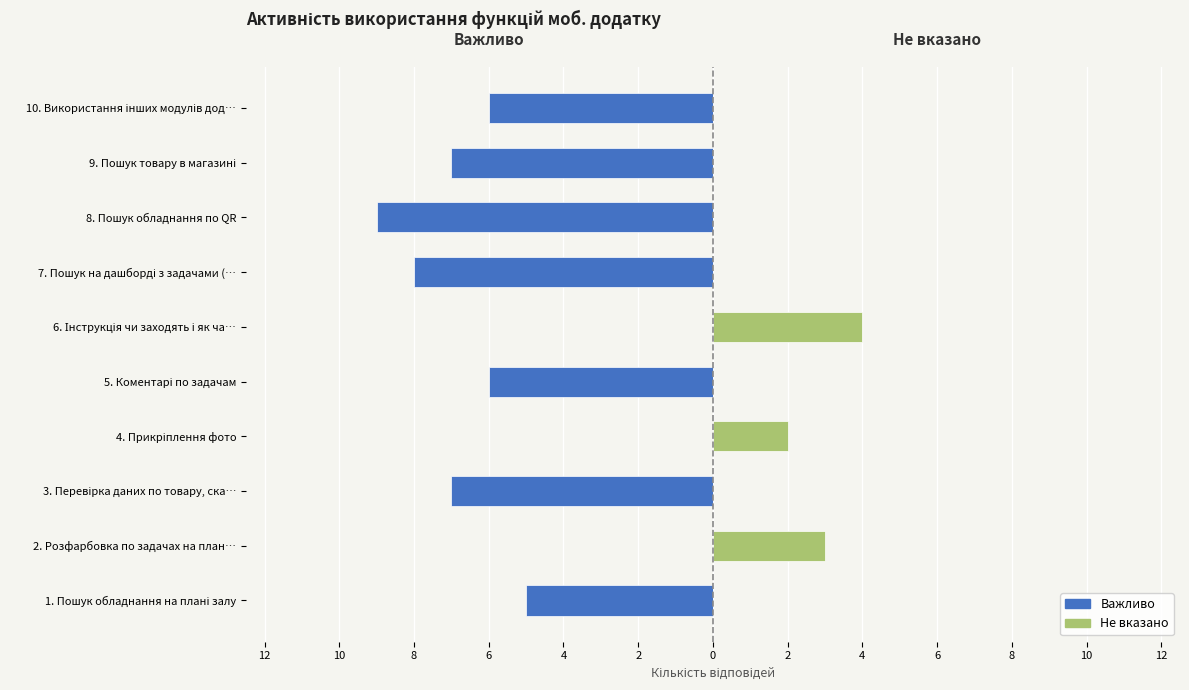

What is the spread (max minus min) of values at 3. Перевірка даних по товару, ска…?

7